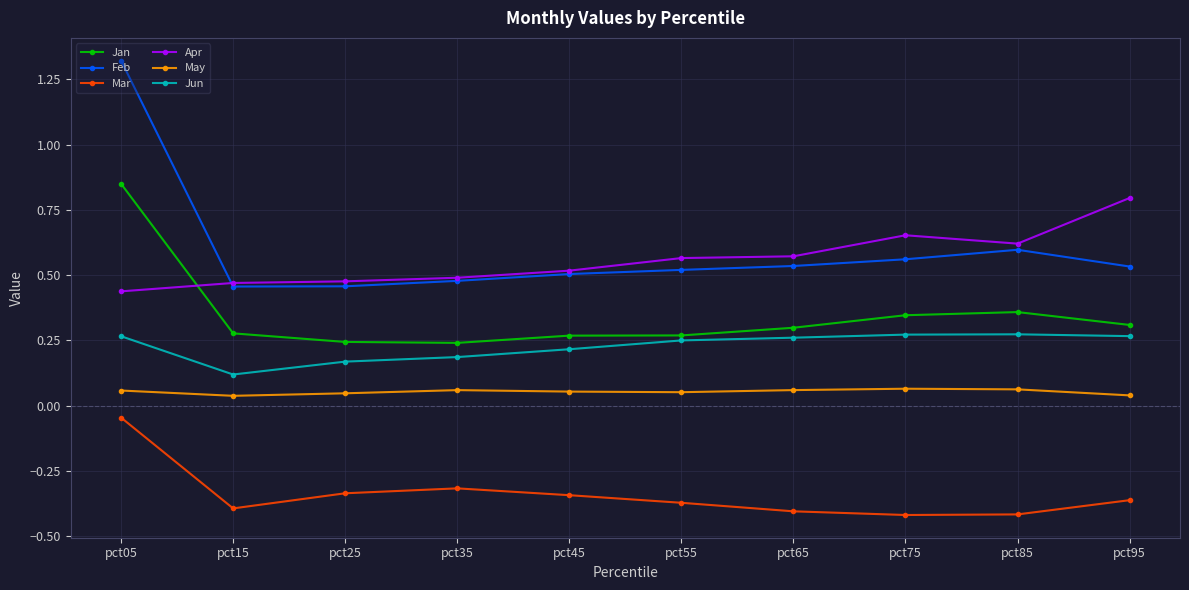

Is the value of Jun at pct95 greater than the value of Jan at pct65?

No